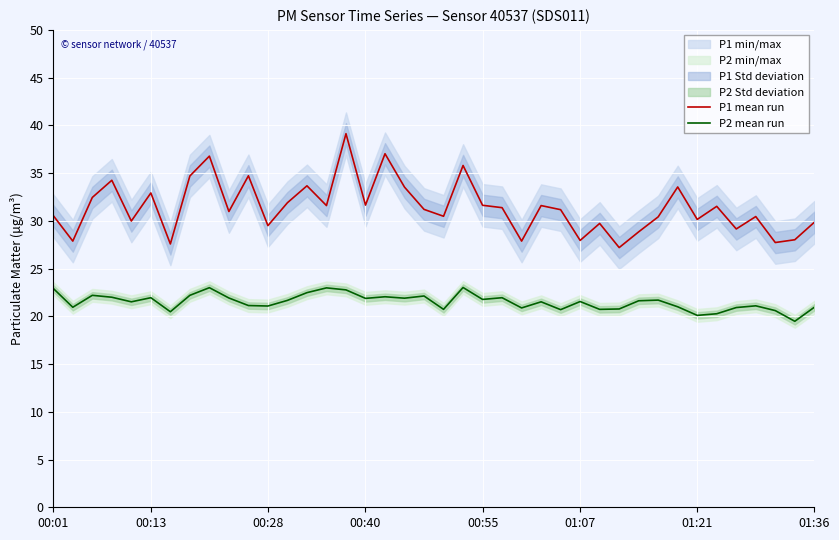

True or false: P2 mean run and P1 mean run cross at least once.

False